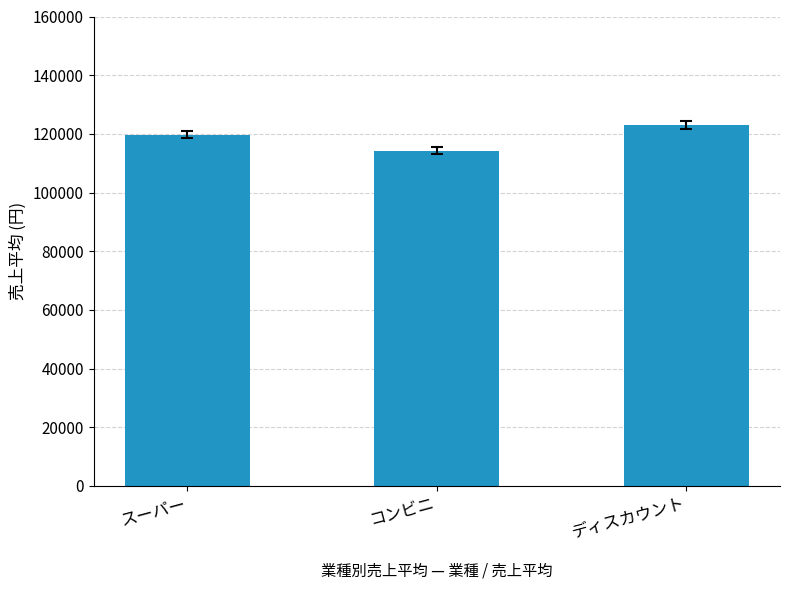

How many categories are shown in the chart?

3